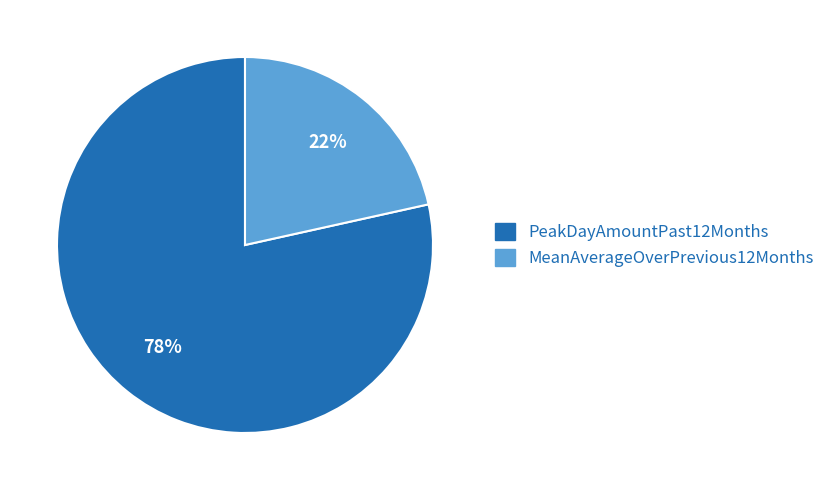

What is the ratio of the value at MeanAverageOverPrevious12Months to the value at PeakDayAmountPast12Months?

0.3